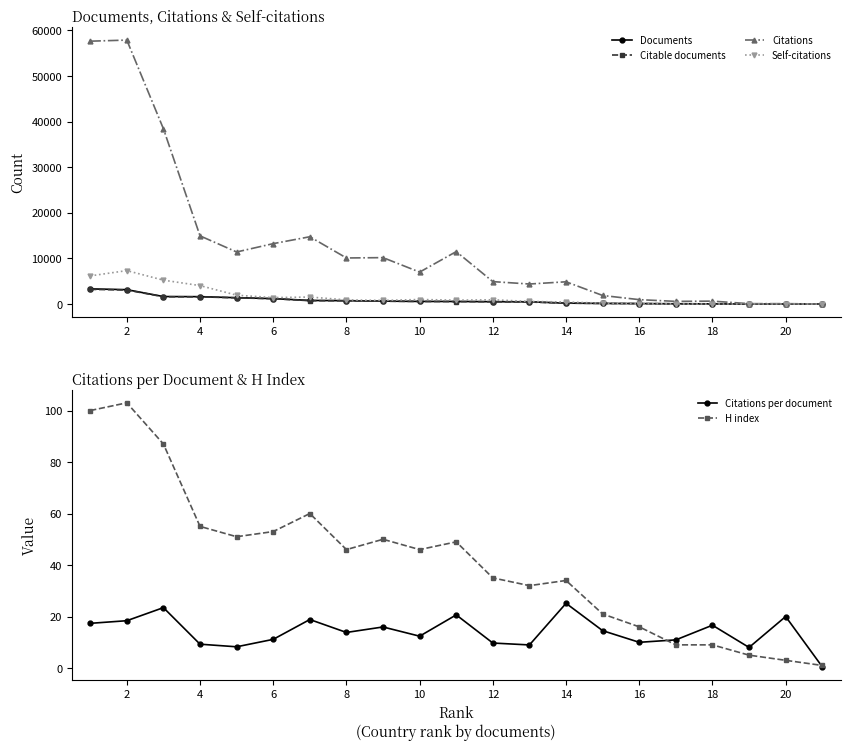

What is the highest value of the Citable documents series?

3217